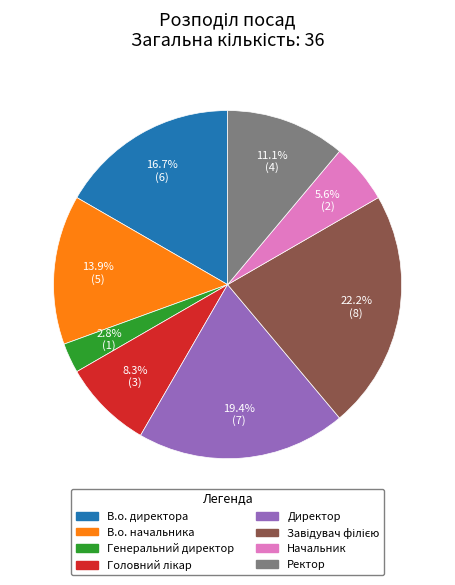

What portion of the pie excludes В.о. директора?

83.3%